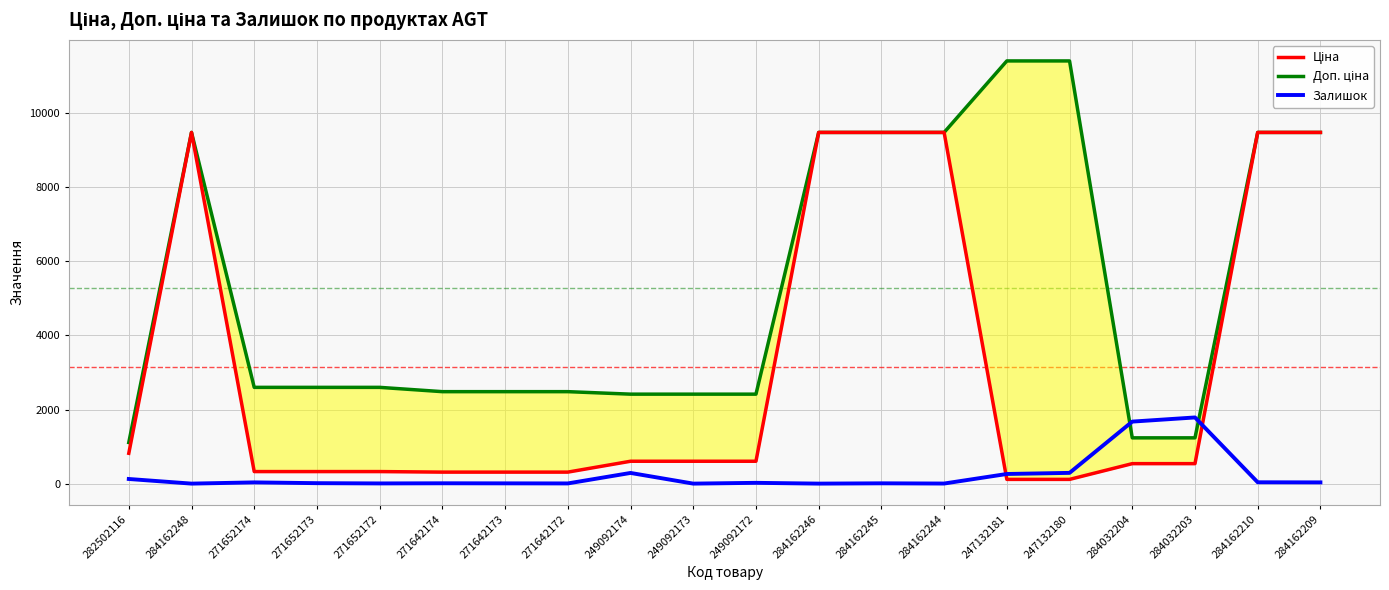

Which series has the widest spread of values?

Доп. ціна